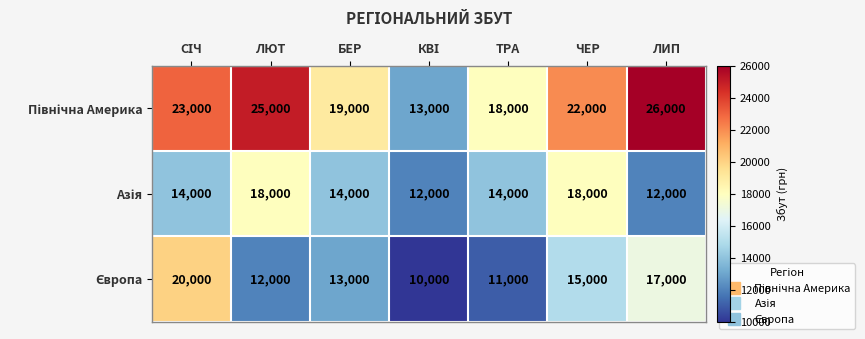

What is the smallest value displayed?

10000